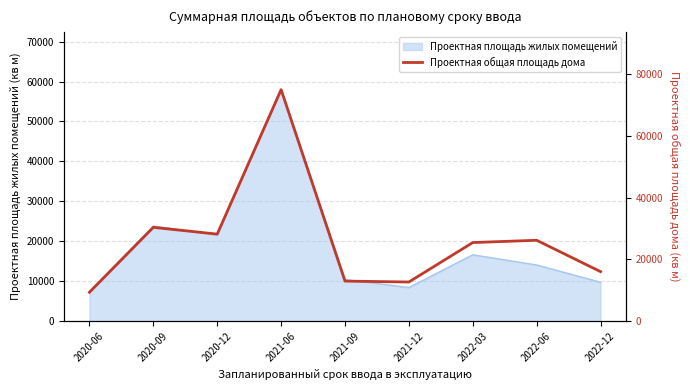

Which label corresponds to the largest value in the chart?

2021-06